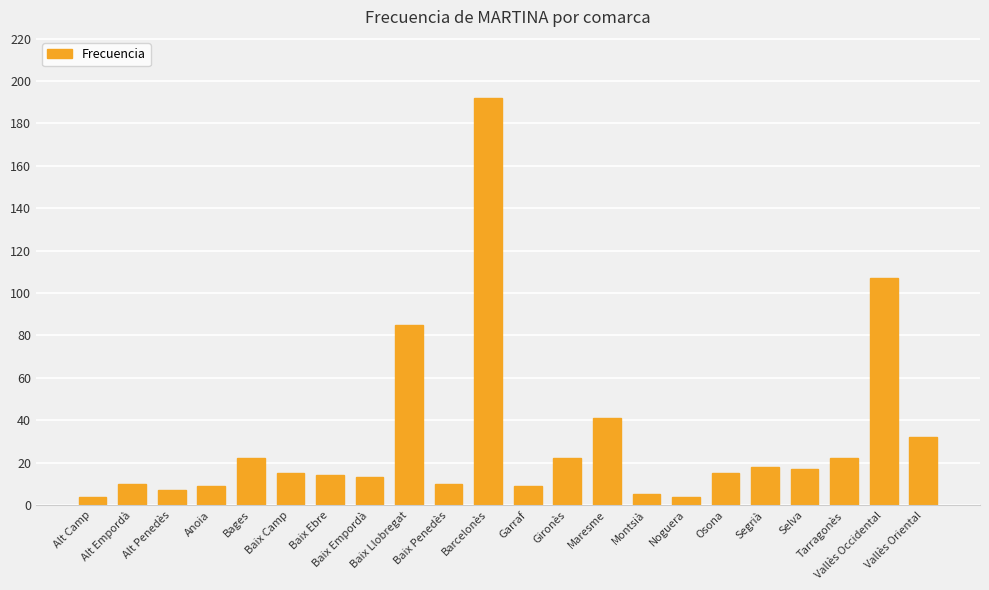

Reading left to right, list all the values displayed in this chart.

4	10	7	9	22	15	14	13	85	10	192	9	22	41	5	4	15	18	17	22	107	32